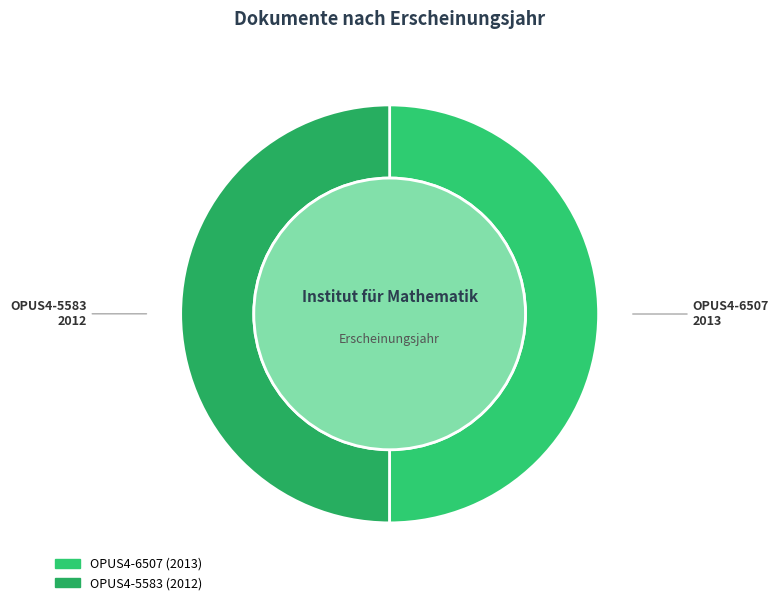

To the nearest percent, what percentage of the pie is OPUS4-6507?

50%